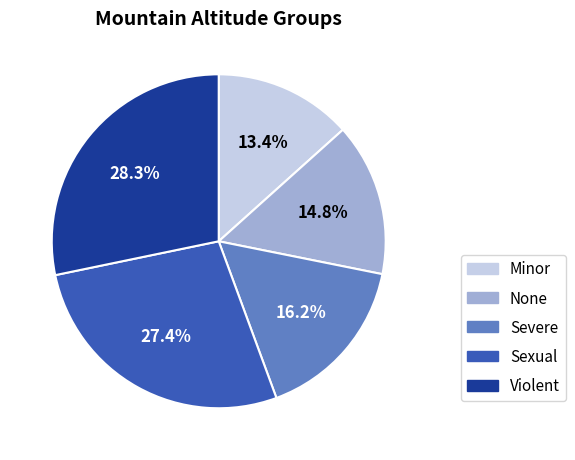

Which has a higher value, Sexual or None?

Sexual